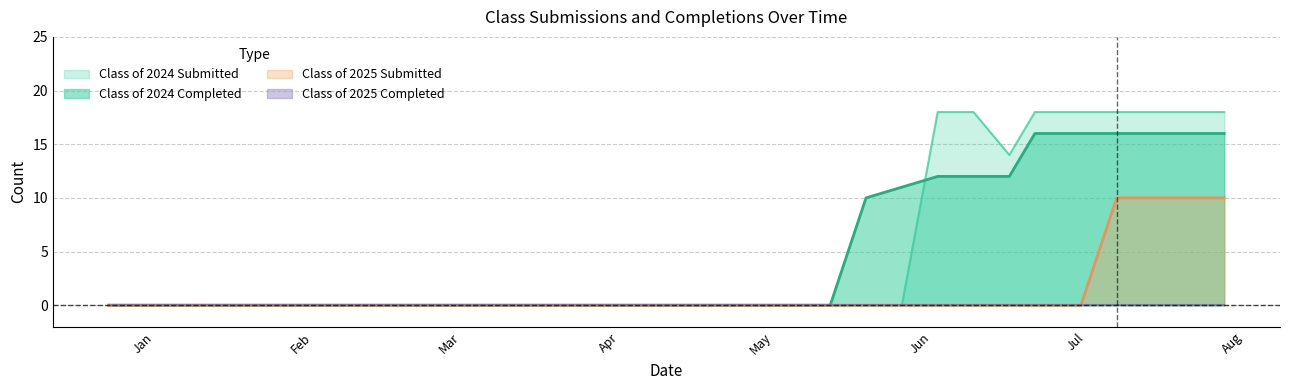

What position from the left is 02/10/2024?

8